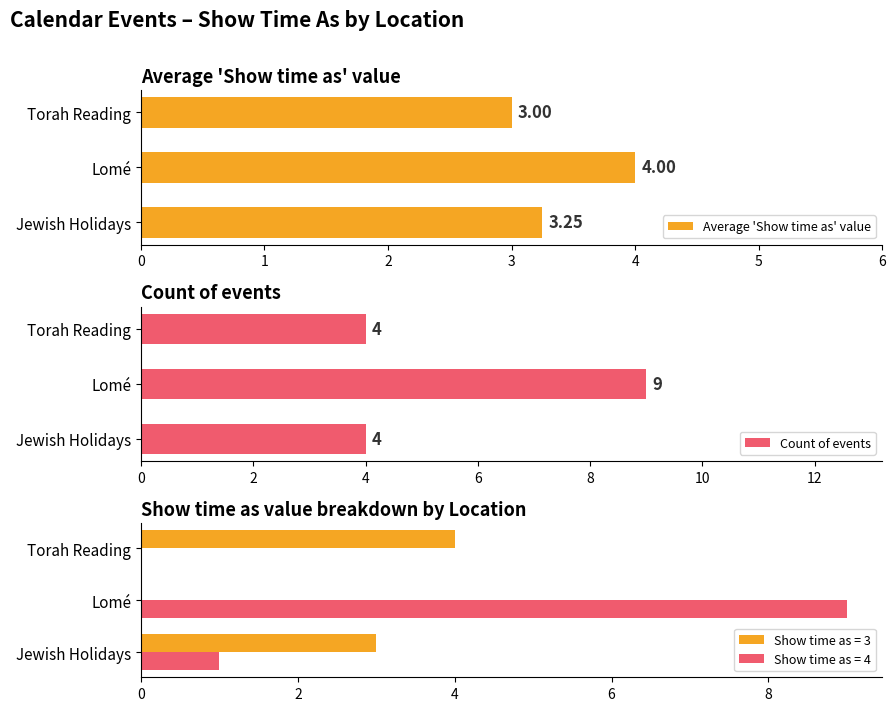

List the labels in order of Average 'Show time as' value value, largest first.

Lomé, Jewish Holidays, Torah Reading